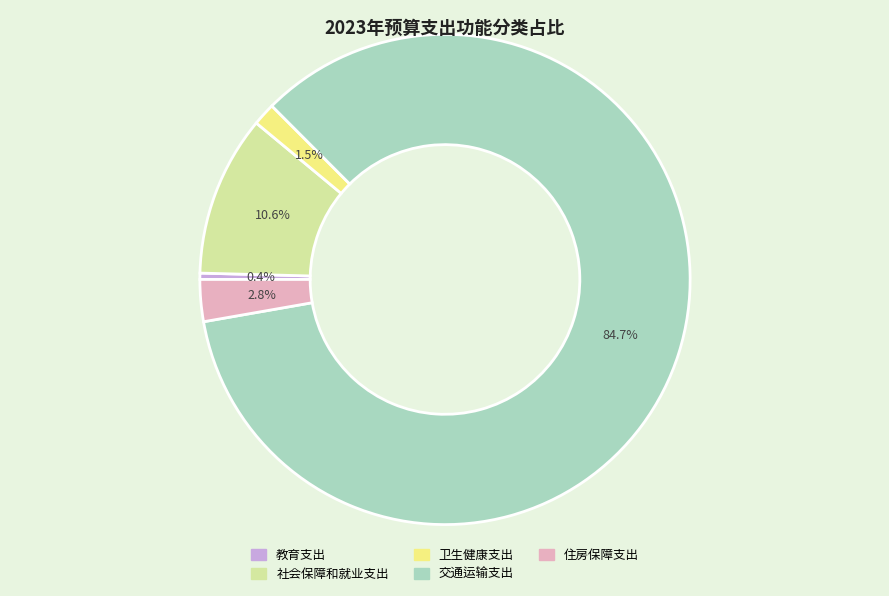

What percentage is the 住房保障支出 slice, to the nearest percent?

3%